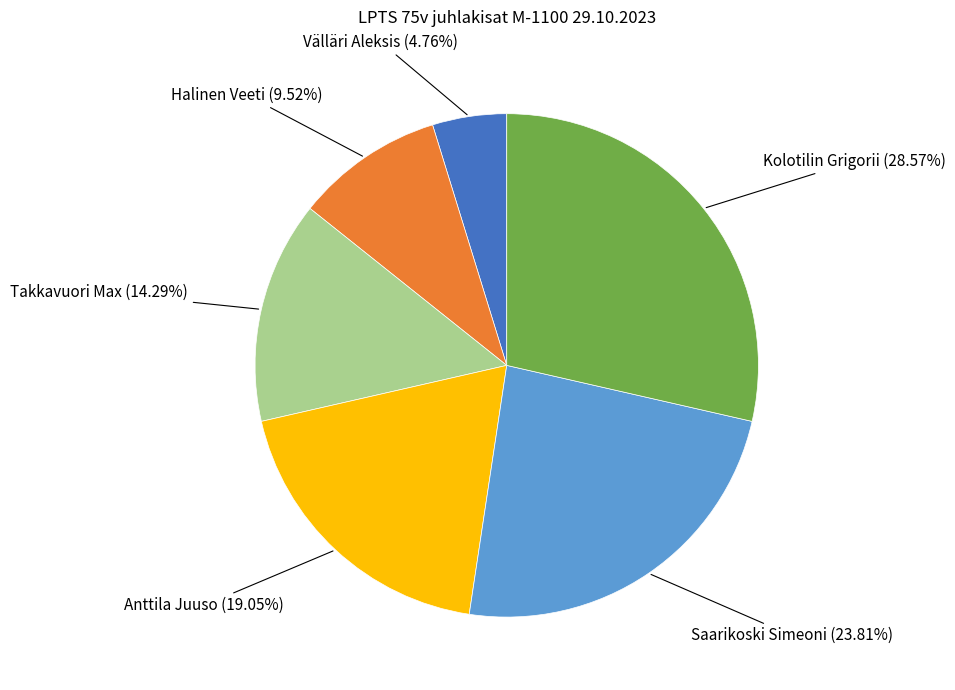

The Takkavuori Max slice represents 4% of the pie. True or false?

False